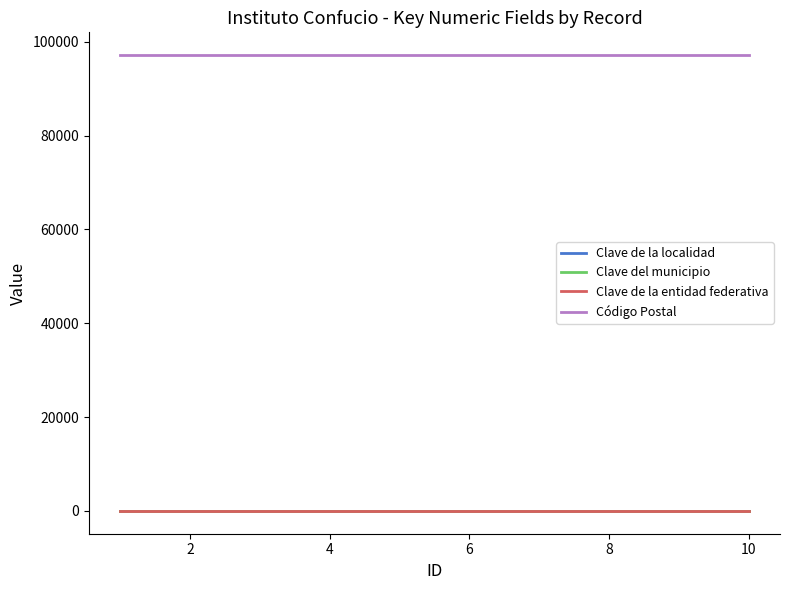

How many categories are shown in the chart?

10